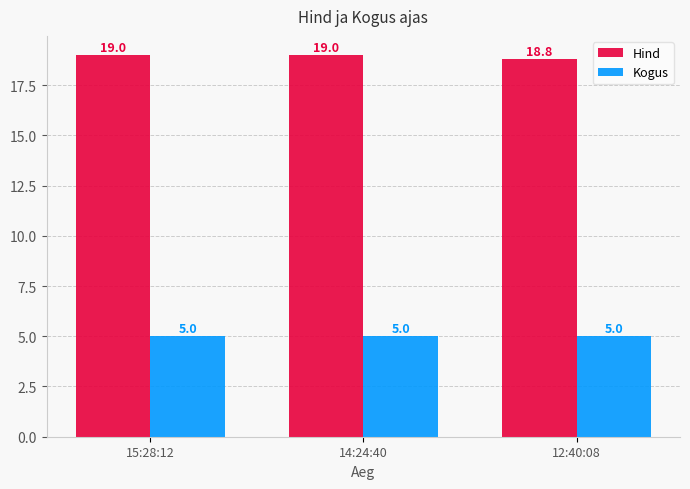

At 15:28:12, list the series in order from smallest to largest.

Kogus, Hind